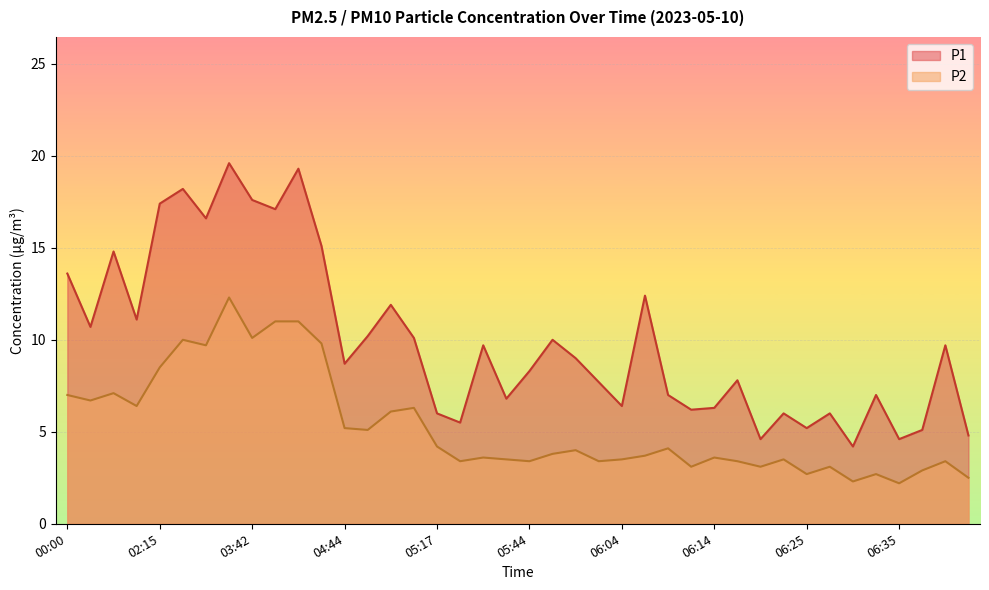

True or false: P1 and P2 intersect in this chart.

False